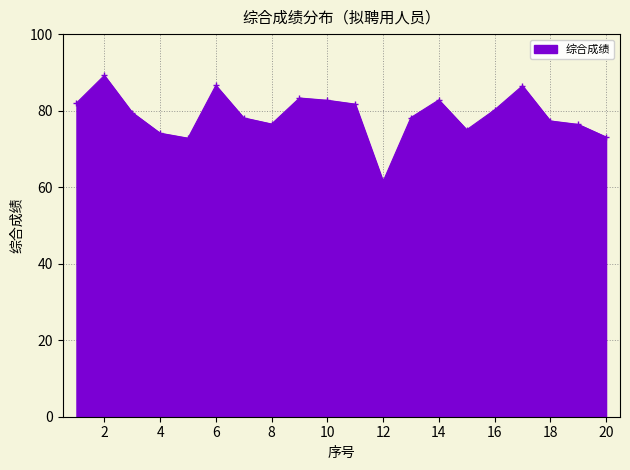

What is the greatest value displayed?

89.2